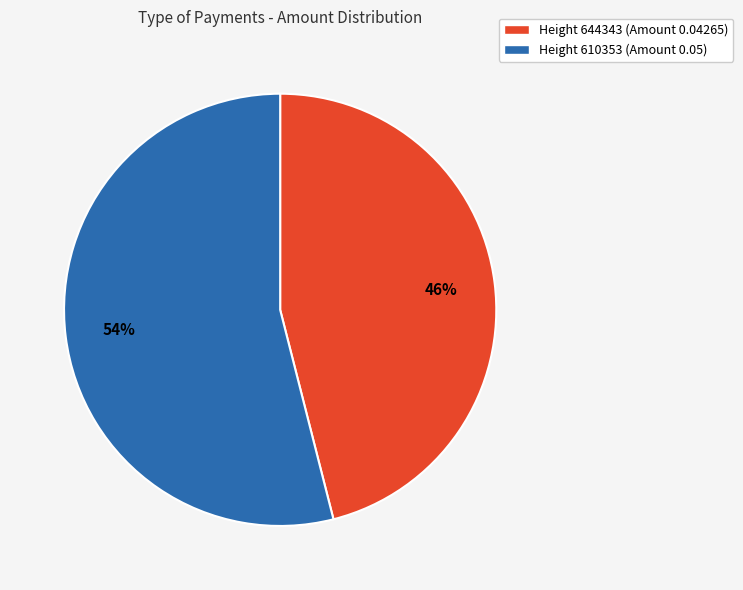

To the nearest percent, what is the combined percentage of Height 610353 (Amount 0.05) and Height 644343 (Amount 0.04265)?

100%